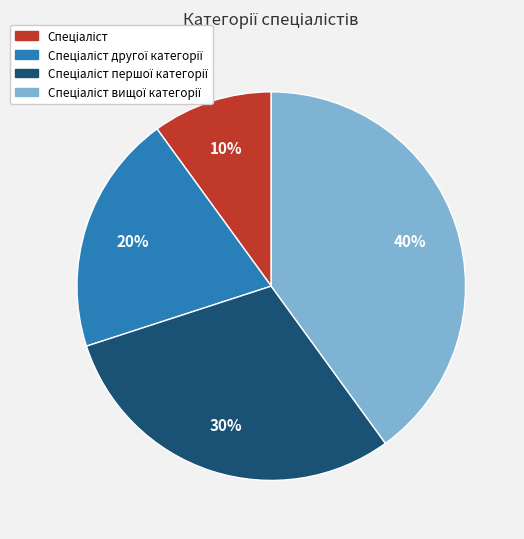

Is there any slice that represents more than half of the pie?

No